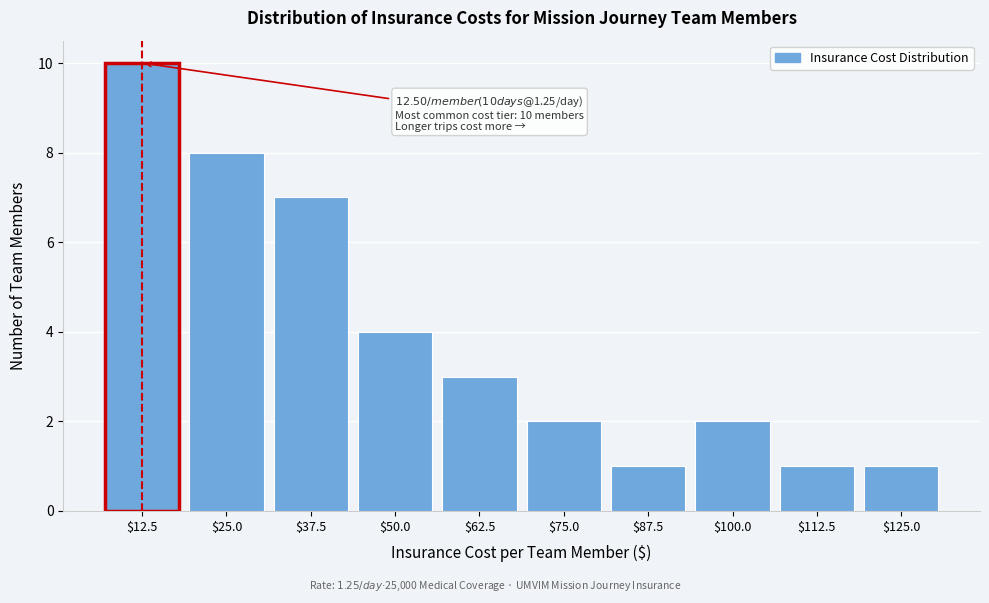

Which range on the x-axis has the tallest bar?

6 to 18